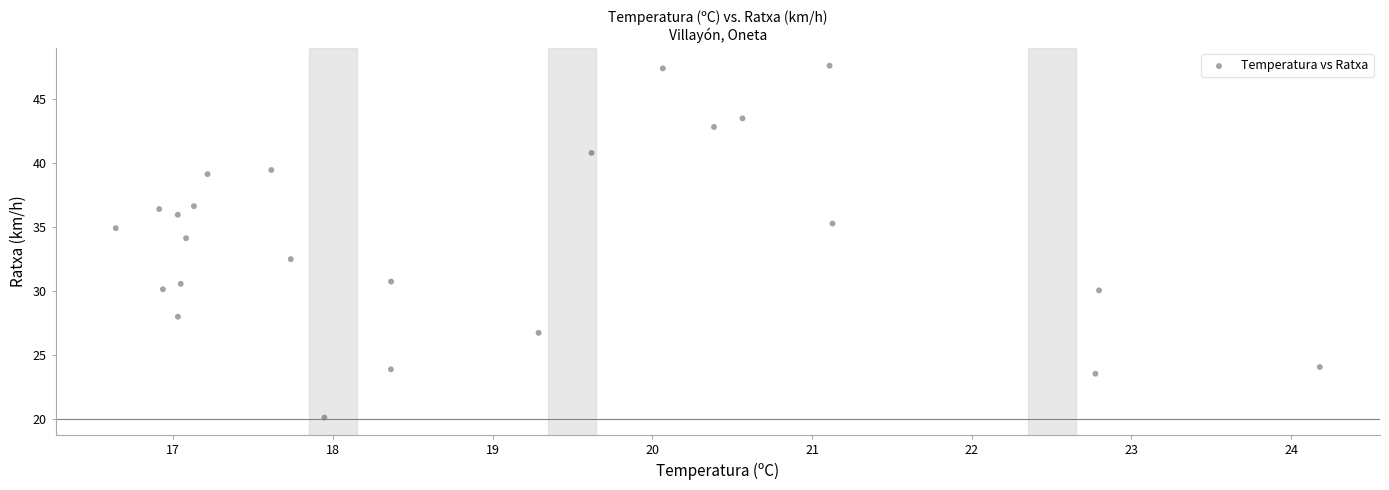

What Y value in the scatter plot is closest to 33?

32.5